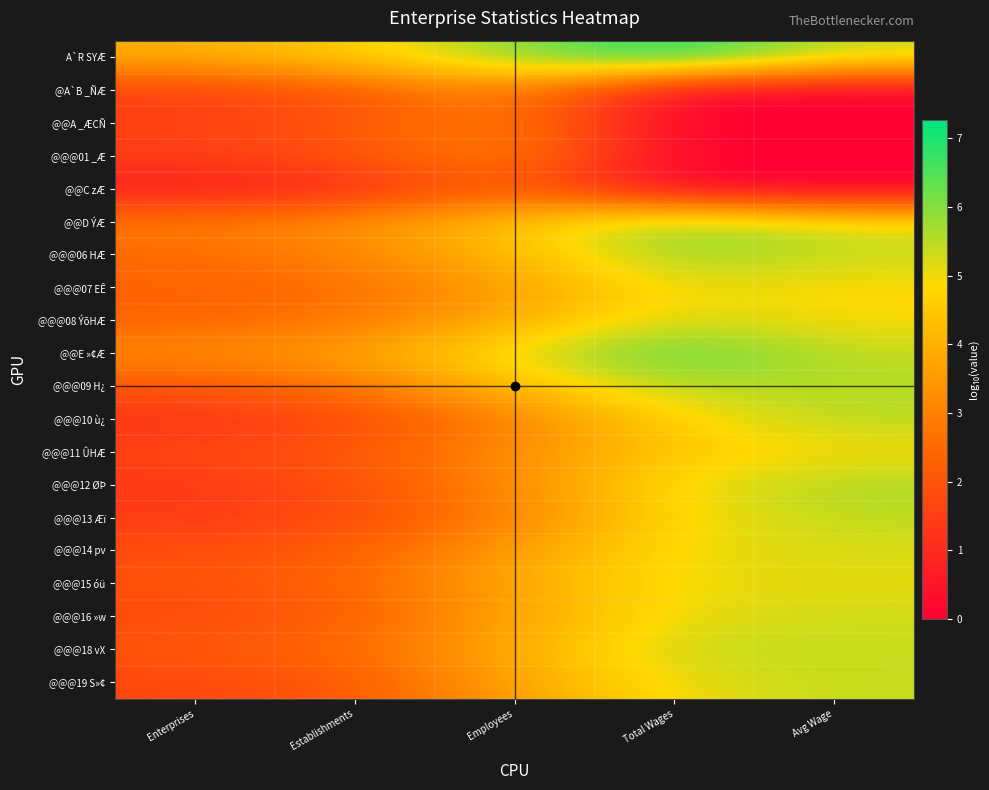

Reading left to right, extract all data points from this chart.

A`R SYÆ: Enterprises=3.9	Establishments=4.6	Employees=5.9	Total Wages=7.3	Avg Wage=5.3
@A`B _ÑÆ: Enterprises=1.5	Establishments=2.0	Employees=3.2	Total Wages=0.0	Avg Wage=0.0
@@A _ÆCÑ: Enterprises=1.5	Establishments=2.0	Employees=3.2	Total Wages=0.0	Avg Wage=0.0
@@@01 _Æ: Enterprises=1.5	Establishments=2.0	Employees=3.2	Total Wages=0.0	Avg Wage=0.0
@@C zÆ: Enterprises=0.6	Establishments=1.0	Employees=2.3	Total Wages=0.0	Avg Wage=0.0
@@D ÝÆ: Enterprises=2.9	Establishments=3.4	Employees=4.5	Total Wages=6.0	Avg Wage=5.2
@@@06 HÆ: Enterprises=2.5	Establishments=3.1	Employees=4.2	Total Wages=5.9	Avg Wage=5.4
@@@07 EÊ: Enterprises=2.3	Establishments=2.6	Employees=3.6	Total Wages=5.1	Avg Wage=4.8
@@@08 ÝõHÆ: Enterprises=2.4	Establishments=2.8	Employees=3.9	Total Wages=5.2	Avg Wage=4.9
@@E »¢Æ: Enterprises=3.2	Establishments=3.7	Employees=5.2	Total Wages=6.6	Avg Wage=5.4
@@@09 H¿: Enterprises=2.0	Establishments=2.8	Employees=4.2	Total Wages=5.6	Avg Wage=5.5
@@@10 ù¿: Enterprises=1.2	Establishments=1.7	Employees=3.0	Total Wages=4.7	Avg Wage=5.5
@@@11 ÛHÆ: Enterprises=1.7	Establishments=2.0	Employees=3.3	Total Wages=4.6	Avg Wage=4.9
@@@12 ØÞ: Enterprises=1.3	Establishments=1.9	Employees=3.3	Total Wages=5.0	Avg Wage=5.7
@@@13 Æï: Enterprises=1.4	Establishments=1.7	Employees=3.0	Total Wages=4.9	Avg Wage=5.4
@@@14 pv: Enterprises=1.8	Establishments=2.3	Employees=3.6	Total Wages=5.0	Avg Wage=5.2
@@@15 óü: Enterprises=2.0	Establishments=2.4	Employees=3.8	Total Wages=5.0	Avg Wage=5.1
@@@16 »w: Enterprises=1.7	Establishments=2.2	Employees=3.7	Total Wages=5.0	Avg Wage=5.3
@@@18 vX: Enterprises=2.1	Establishments=2.5	Employees=4.0	Total Wages=5.4	Avg Wage=5.4
@@@19 S»¢: Enterprises=1.6	Establishments=2.1	Employees=3.7	Total Wages=5.0	Avg Wage=5.4